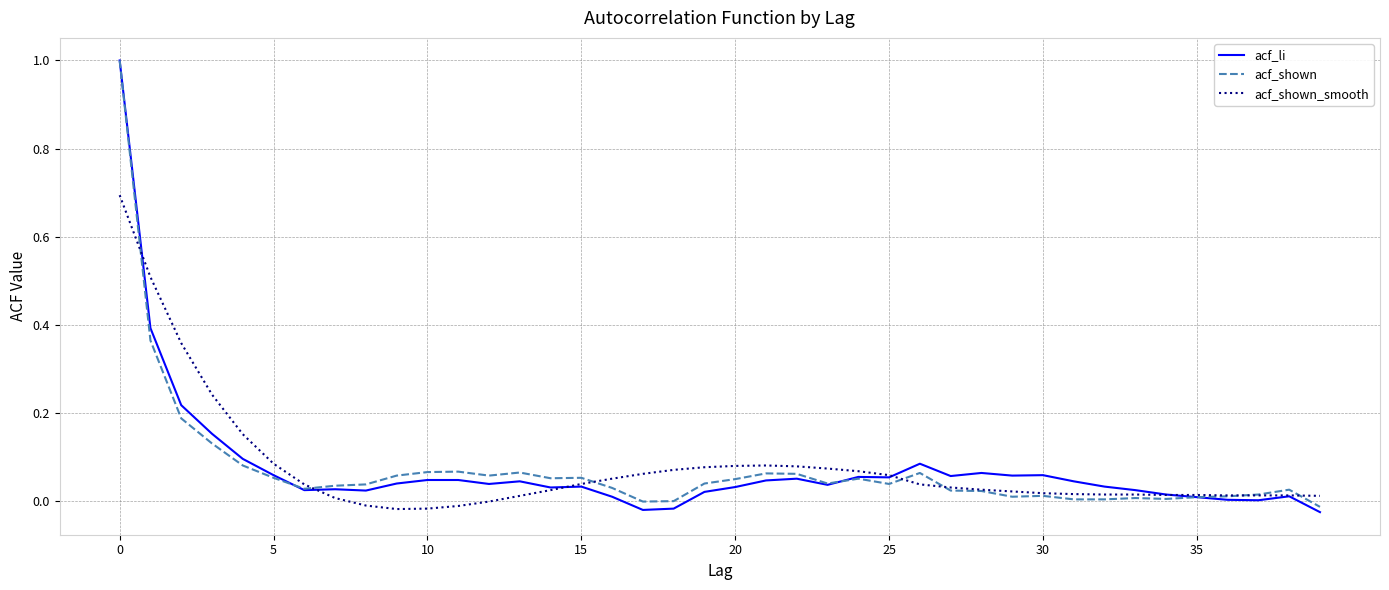

At how many categories does at least one series exceed 0?

40